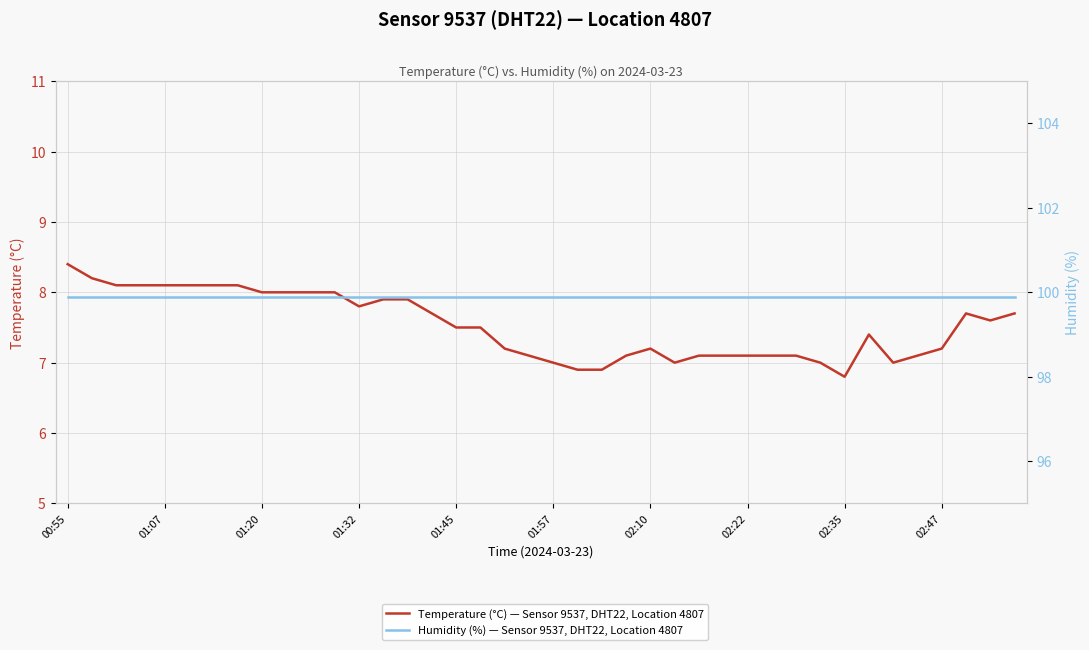

Between 12 and 15, which series saw the biggest shift?

Temperature (°C) — Sensor 9537, DHT22, Location 4807